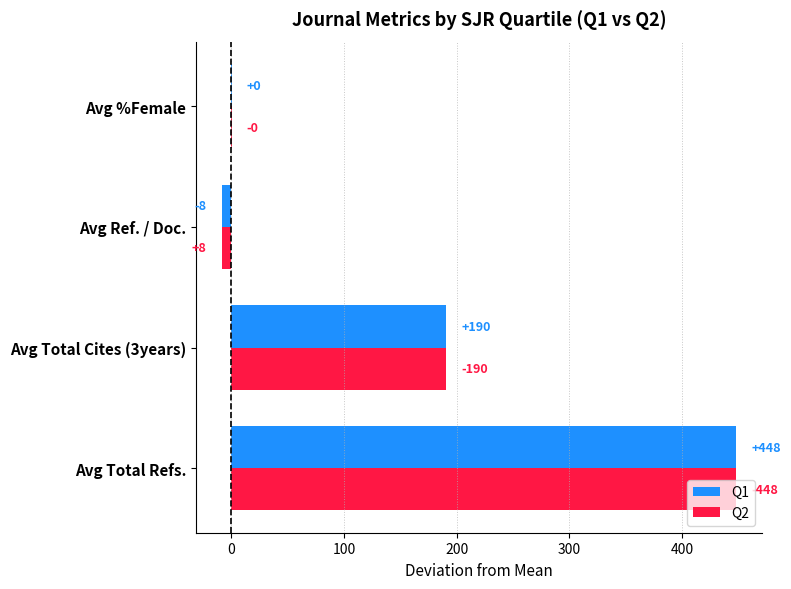

Reading left to right, what are all the values shown in this chart?

Q1: 448.0	190.5	-8.5	0.3
Q2: 448.0	190.5	-8.5	0.3